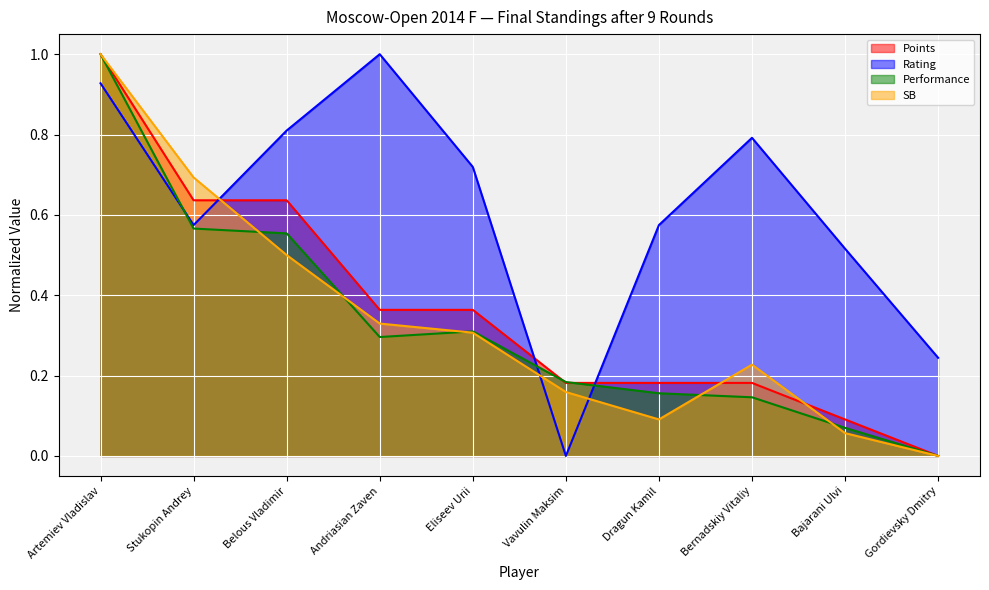

How many interior local valleys does the Rating series have?

2